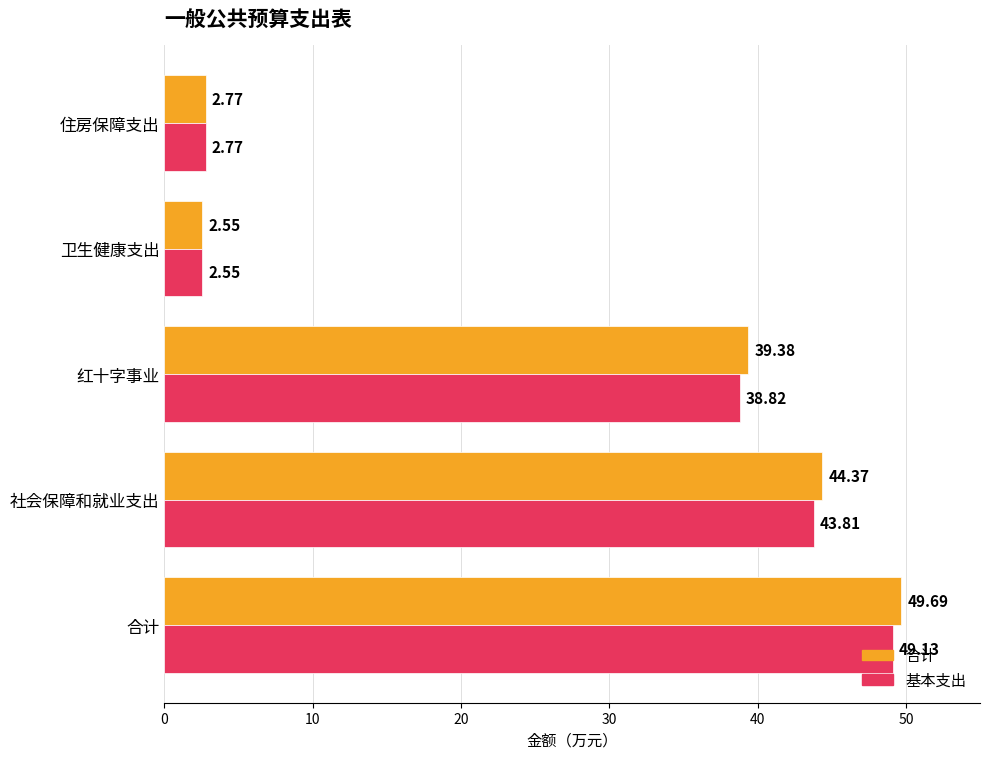

List the labels in order of 合计 value, smallest first.

卫生健康支出, 住房保障支出, 红十字事业, 社会保障和就业支出, 合计